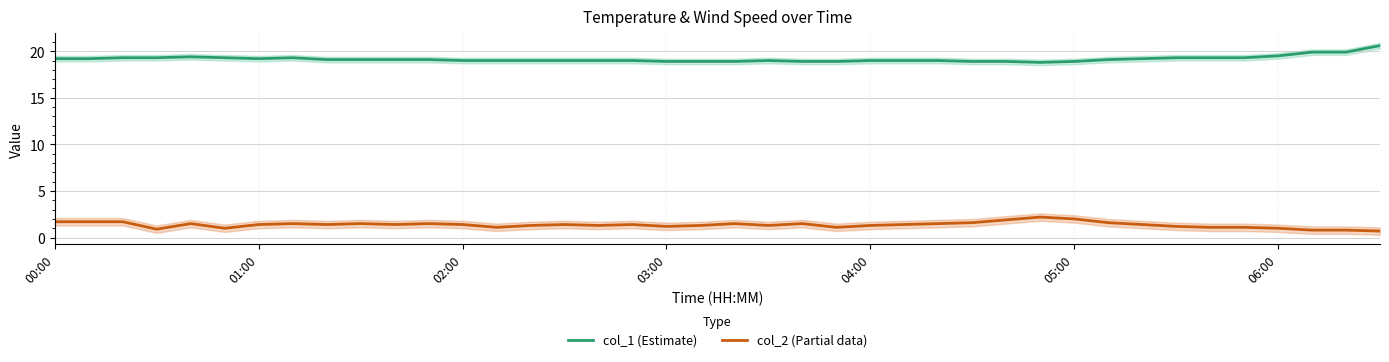

True or false: col_1 (Estimate) and col_2 (Partial data) intersect in this chart.

False